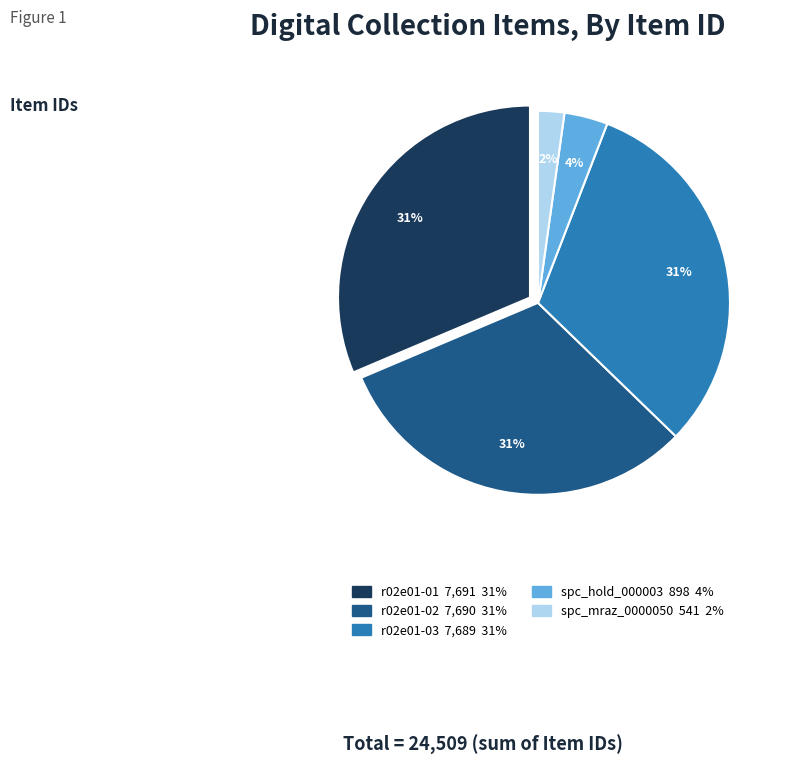

To the nearest percent, what is the difference between the largest and smallest slice percentages?

29%